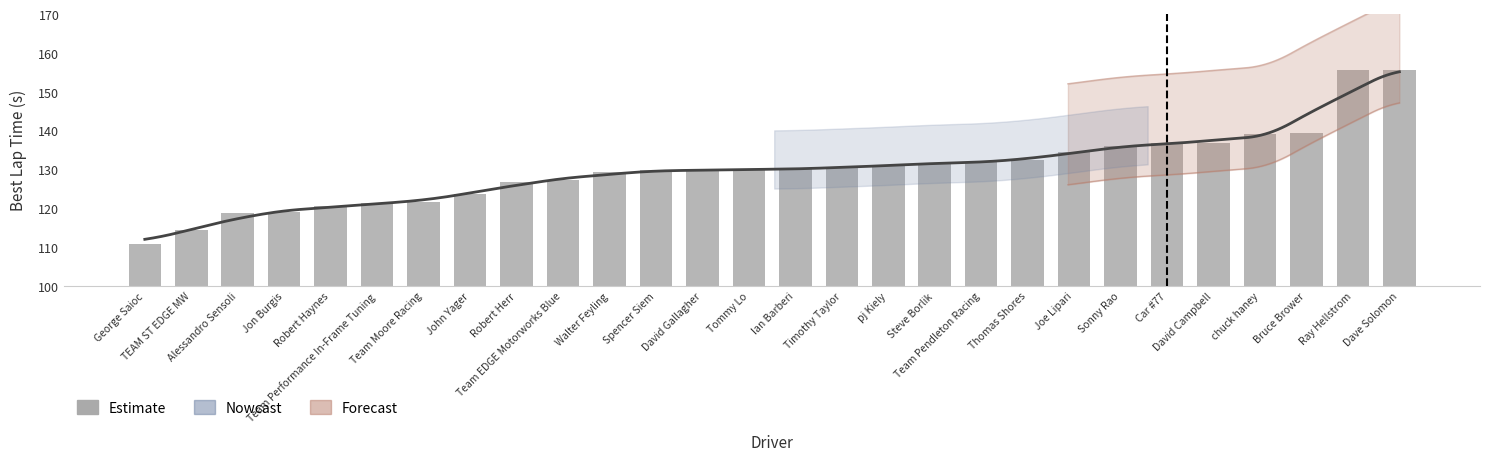

What is the greatest value displayed?

155.7